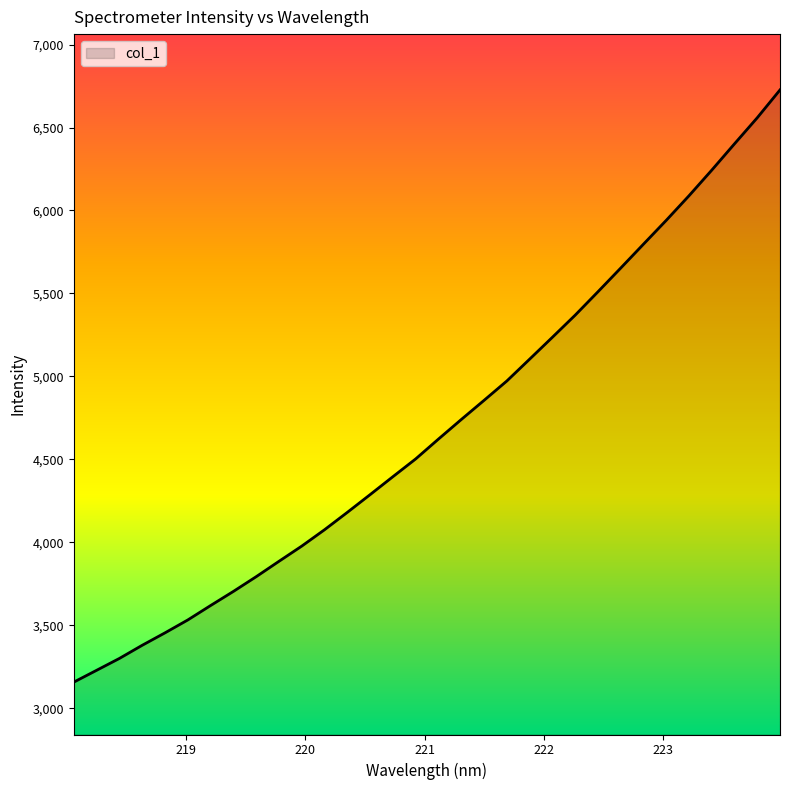

What is the smallest value displayed?

3156.8